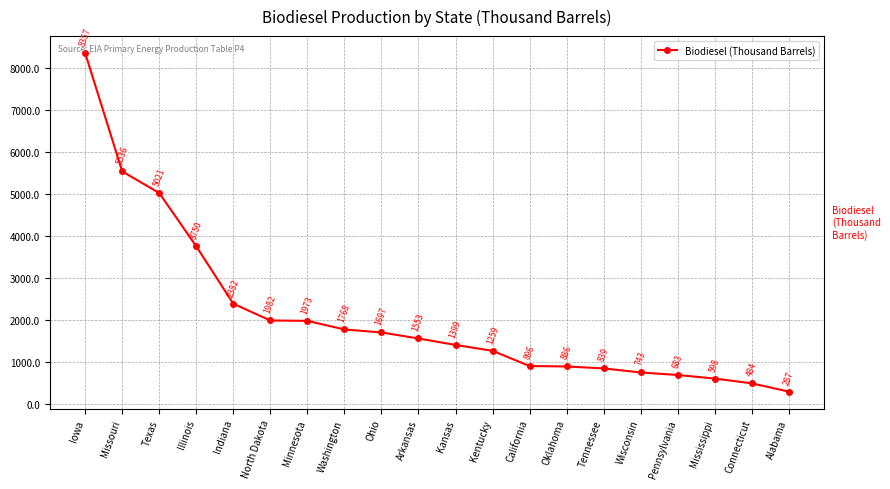

The chart shows a value of 1235.5 at Oklahoma. True or false?

False